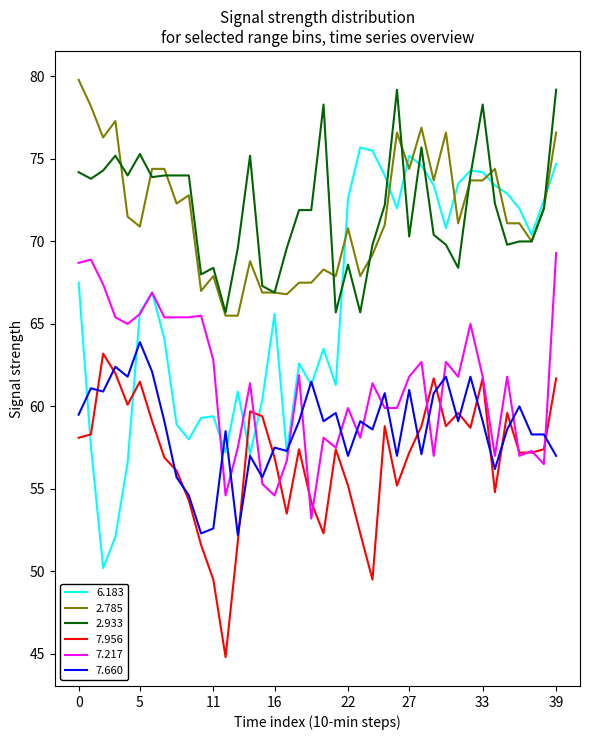

True or false: 7.660 and 2.785 intersect in this chart.

False